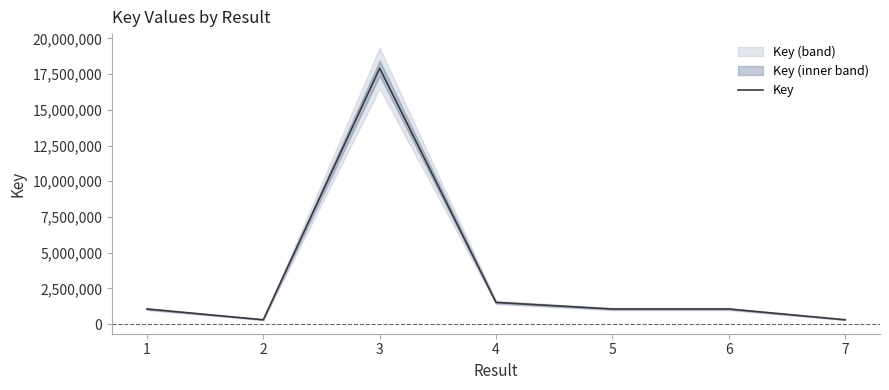

Reading left to right, transcribe all the data shown in this chart.

1=1061353	2=311600	3=17913220	4=1523267	5=1061707	6=1061699	7=311209